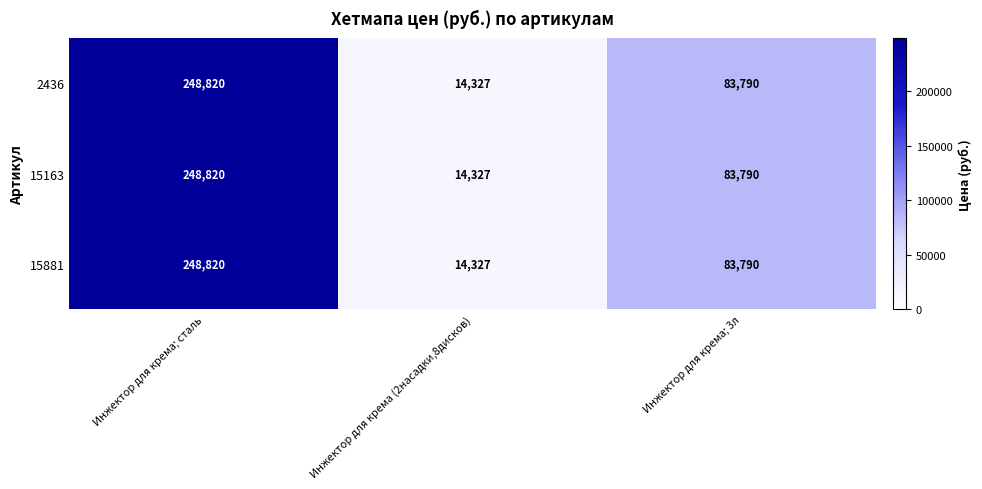

List the labels in order of 15881 value, smallest first.

Инжектор для крема (2насадки,8дисков), Инжектор для крема; 3л, Инжектор для крема; сталь